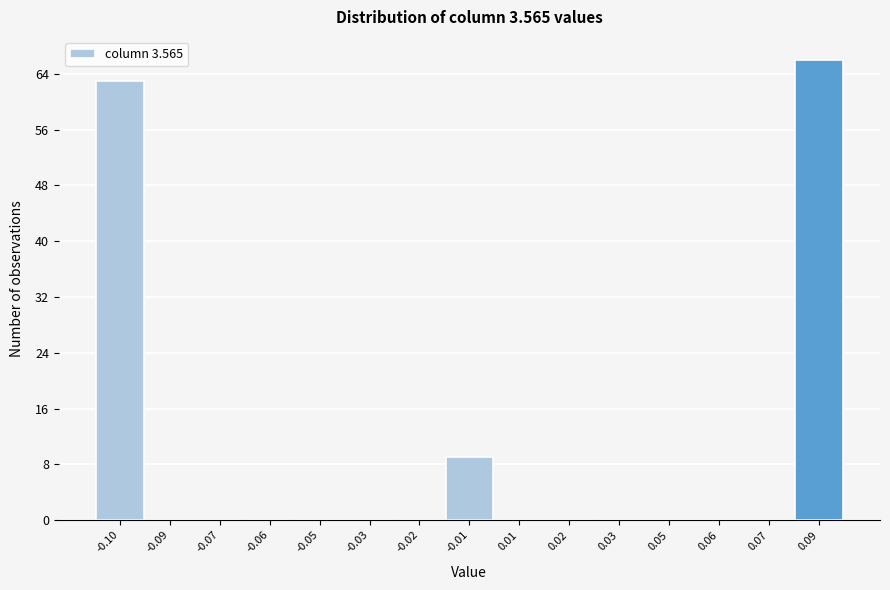

Reading left to right, what are all the values shown in this chart?

-0.10=63	-0.09=0	-0.07=0	-0.06=0	-0.05=0	-0.03=0	-0.02=0	-0.01=9	0.01=0	0.02=0	0.03=0	0.05=0	0.06=0	0.07=0	0.09=66